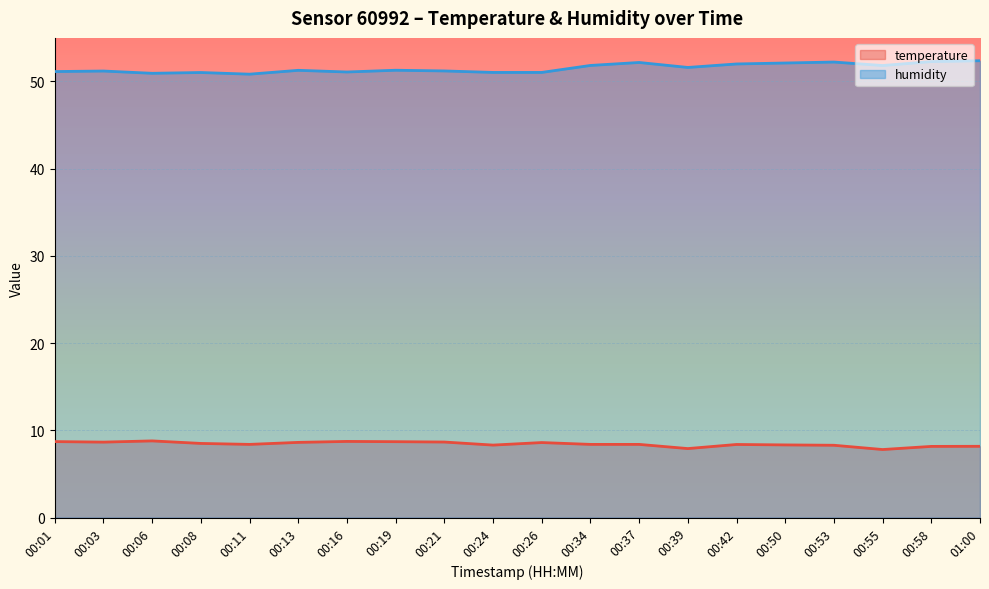

Which has a higher value, 00:06 or 00:53?

00:06